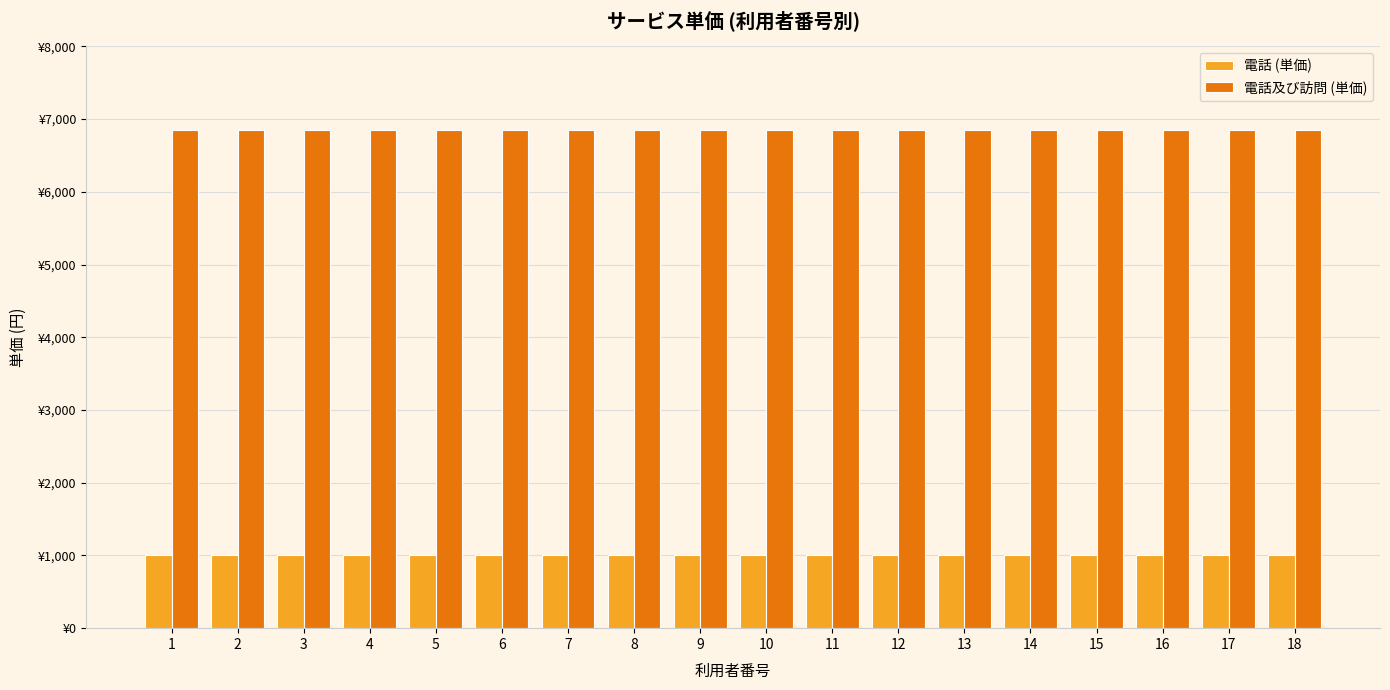

At which label is 電話 (単価) closest to 1000?

1